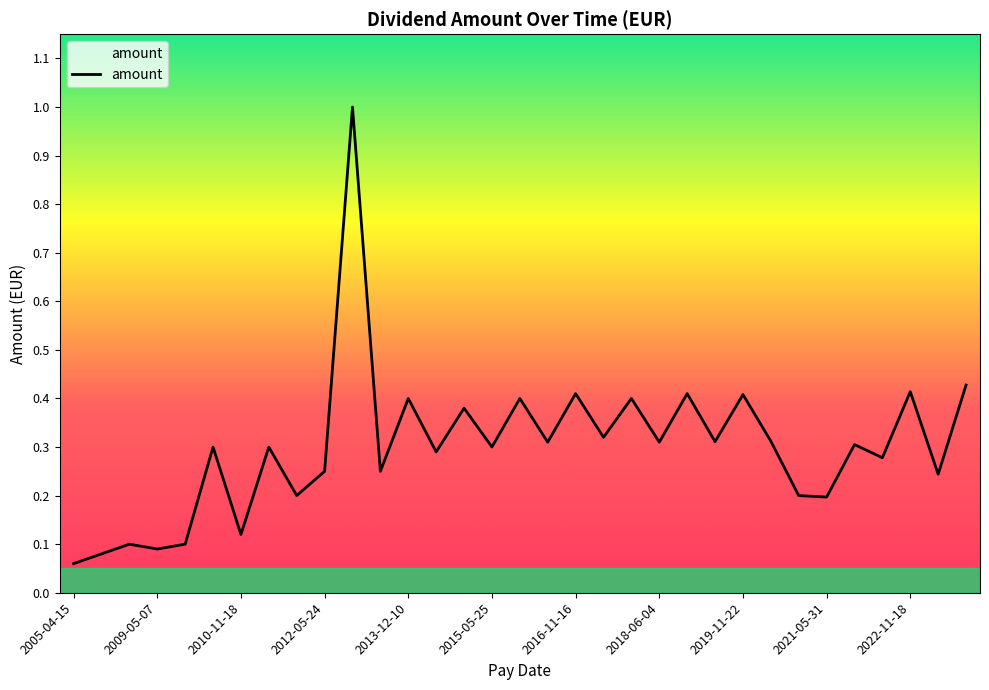

What is the difference between the maximum and minimum values?

0.9